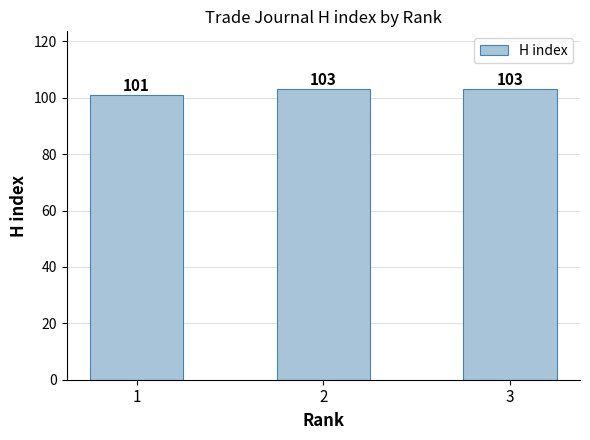

What is the difference between the values at 1 and 2?

2